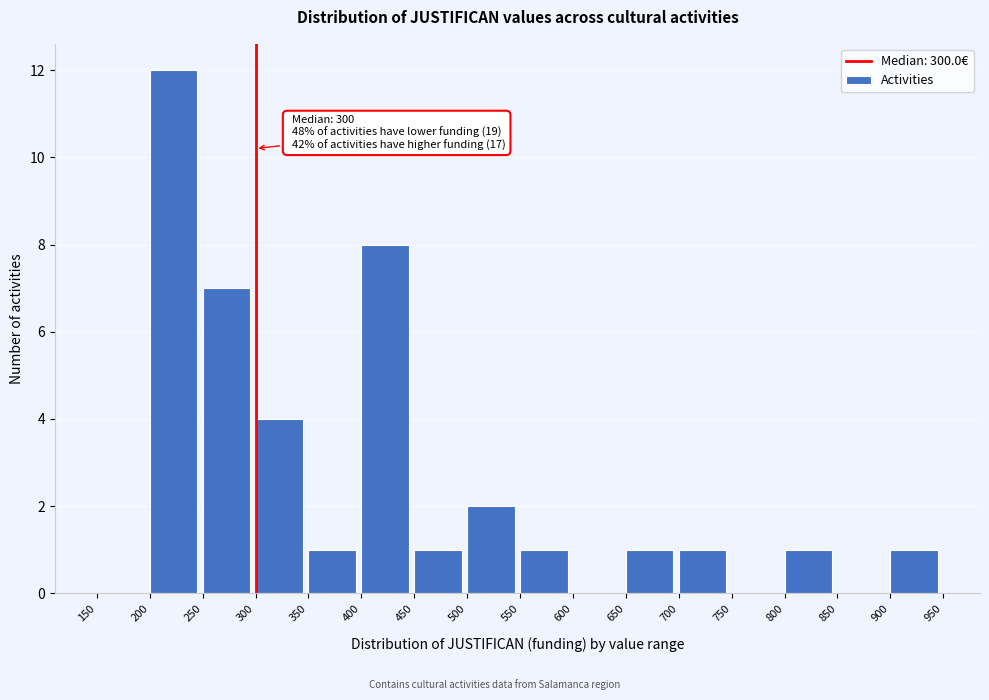

Which range on the x-axis has the tallest bar?

200 to 250